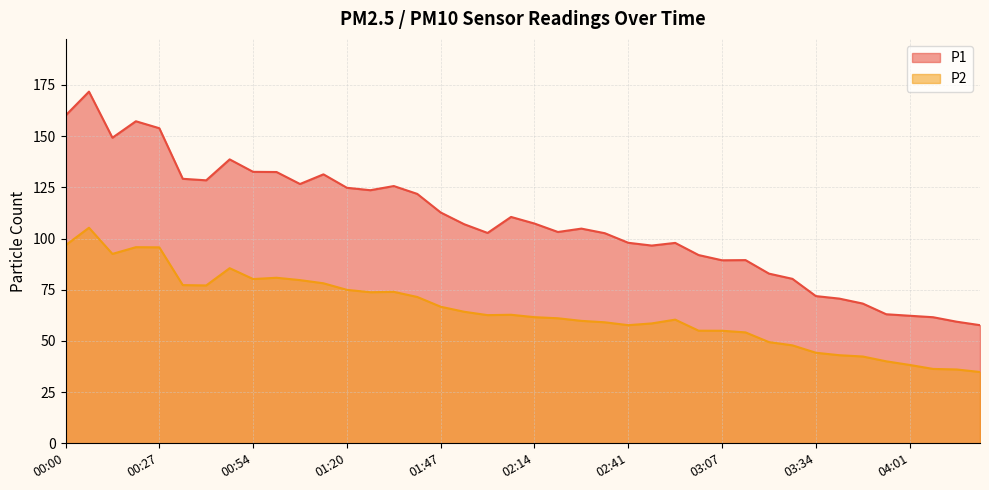

The P2 series shows 48.6 at 01:07. True or false?

False